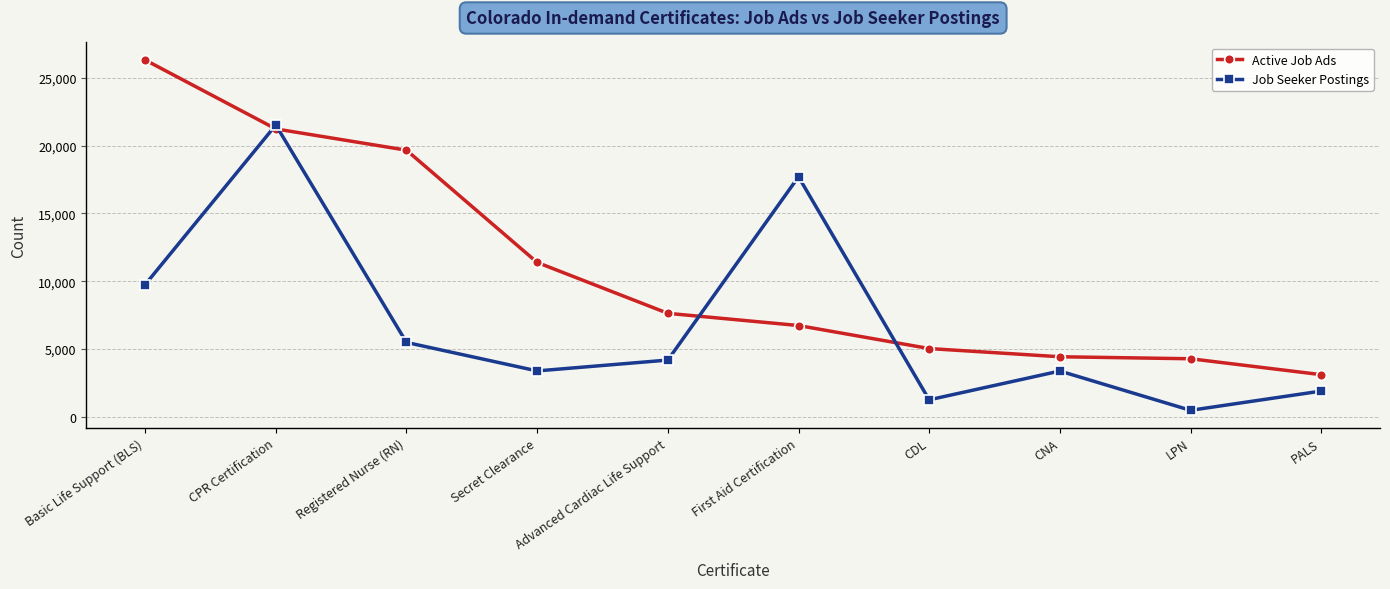

Is the value of Job Seeker Postings at CNA greater than the value of Active Job Ads at CNA?

No